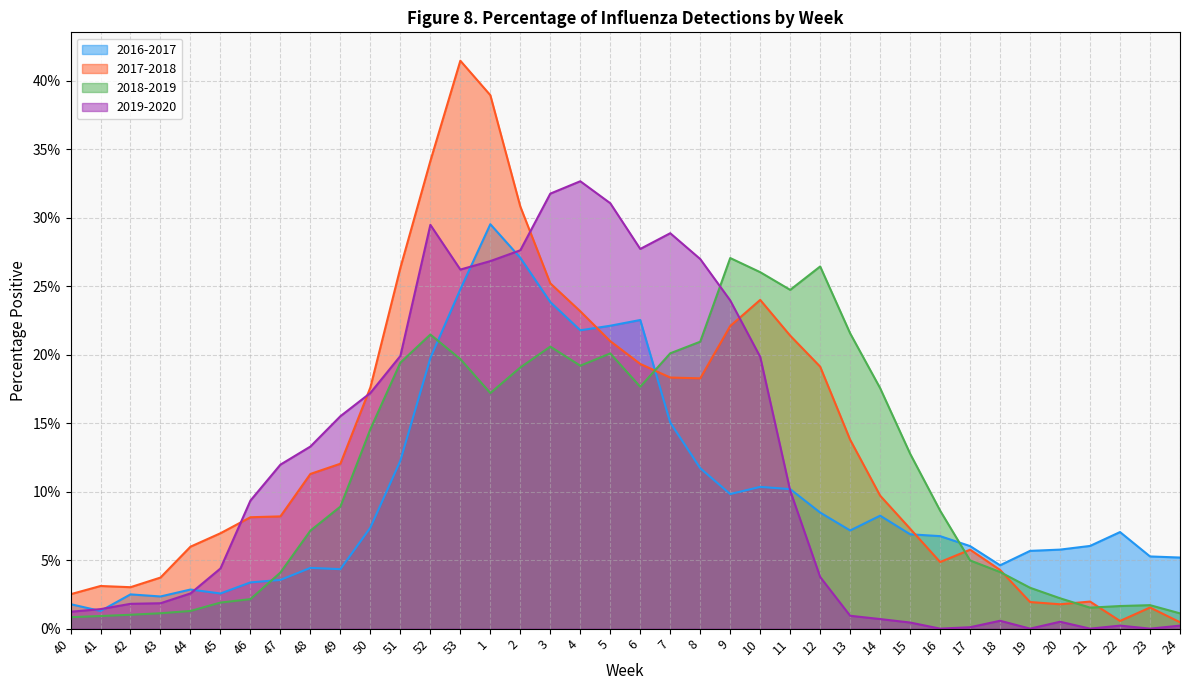

What is the total value across all series at 16?

0.2